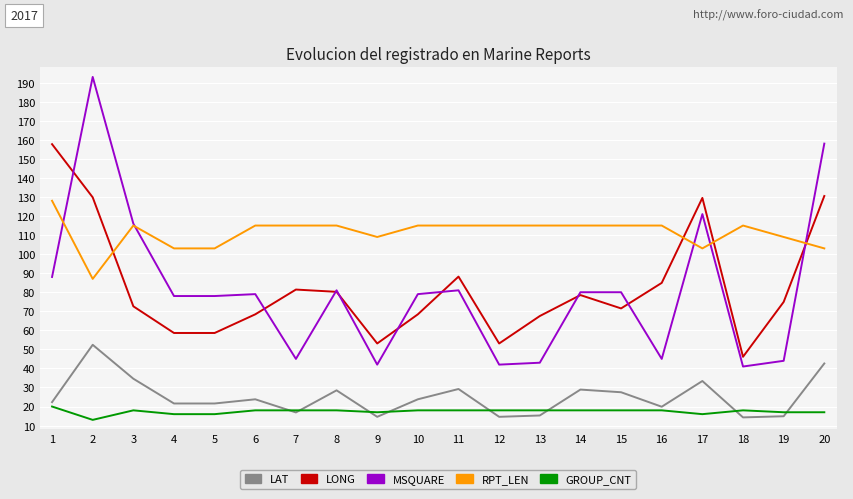

Which series has the largest range (max minus min)?

MSQUARE